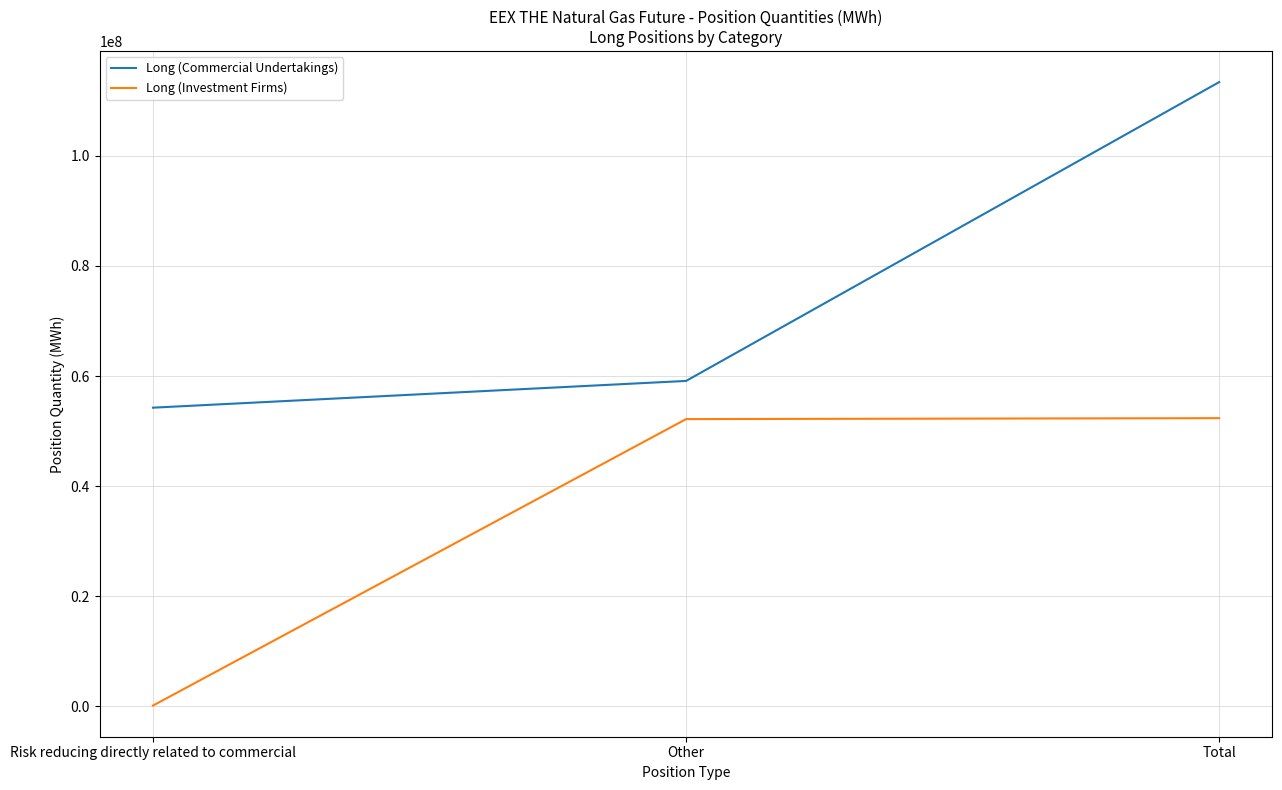

At which category does the chart reach its peak across all series?

Total